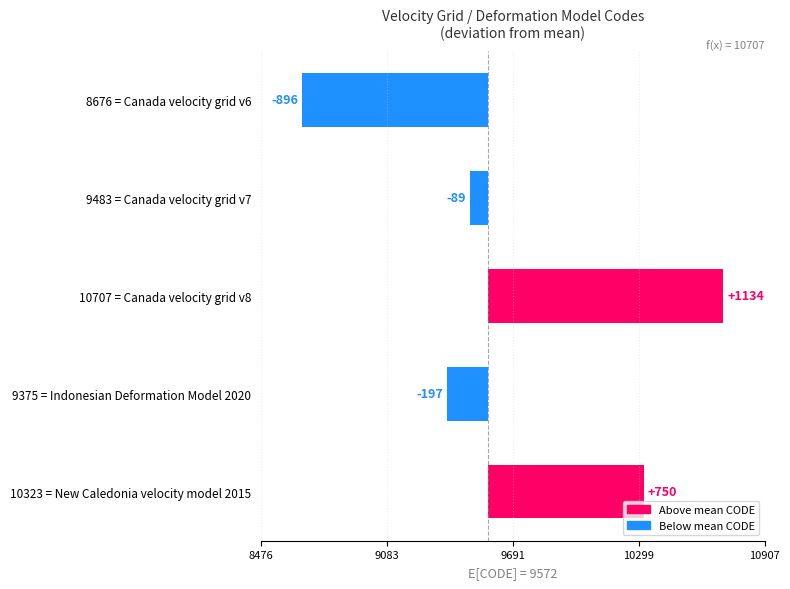

What is the greatest value displayed?

1134.2